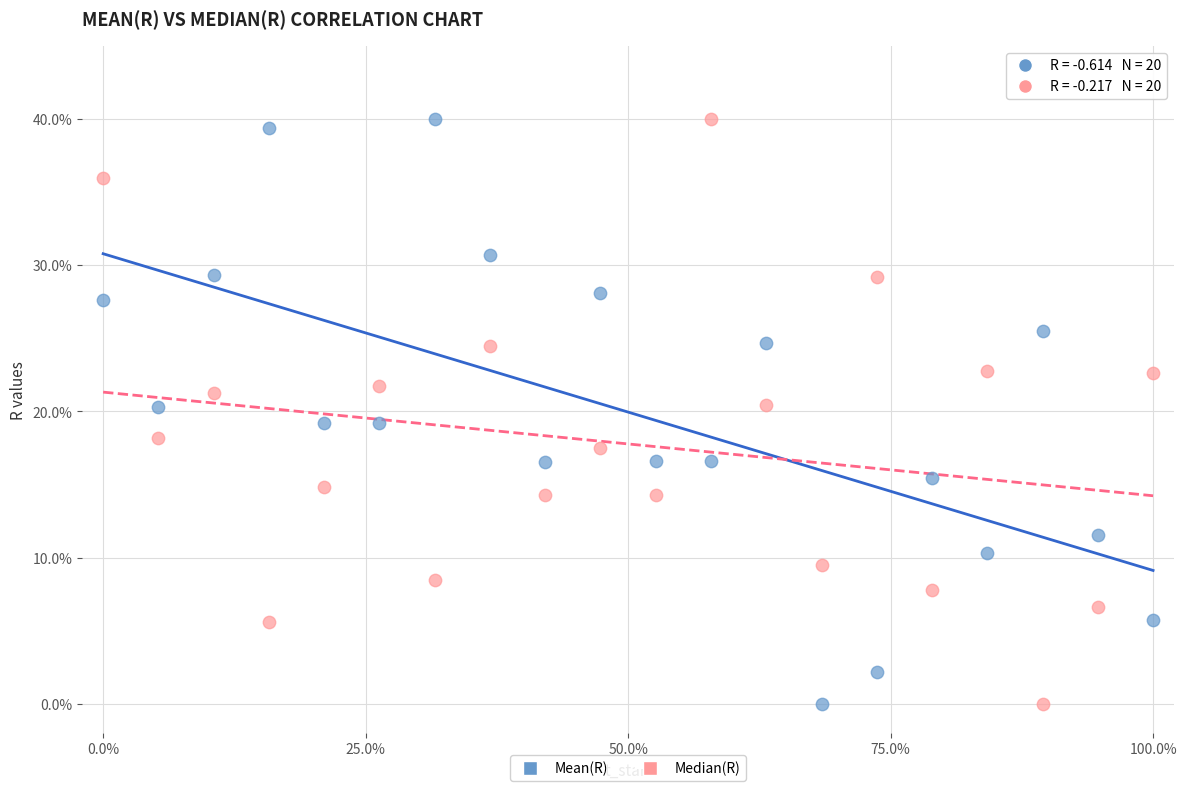

What is the X range (max minus min) for the scatter plot?

100.0